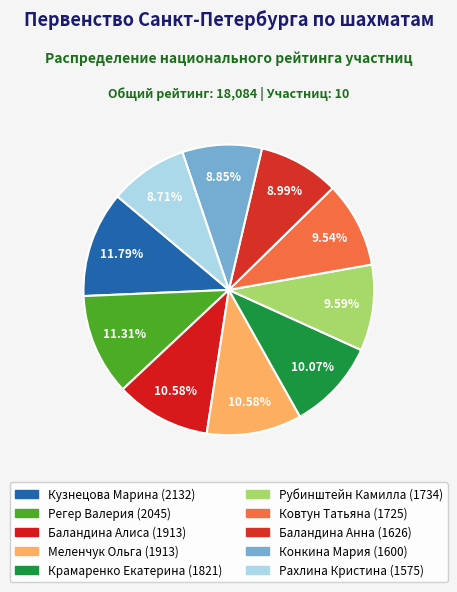

How many segments does this pie chart have?

10